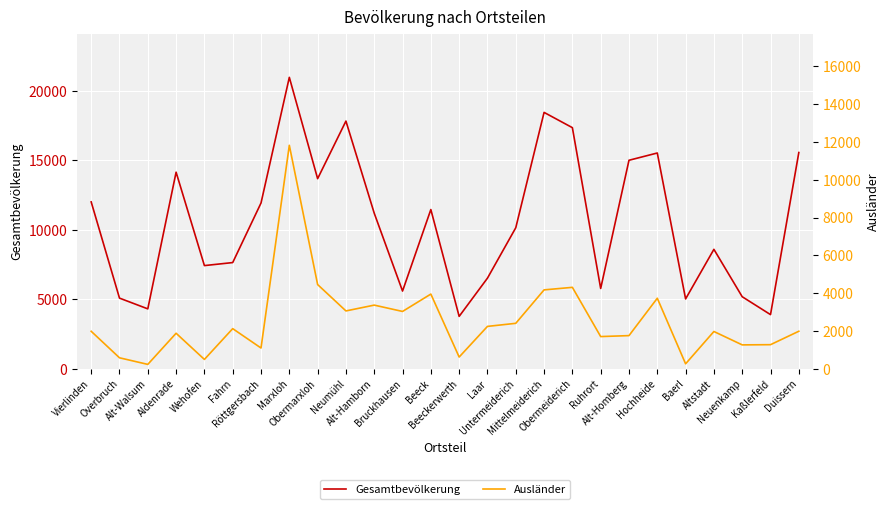

Read the Ausländer value at Alt-Walsum, to the nearest 10.

220